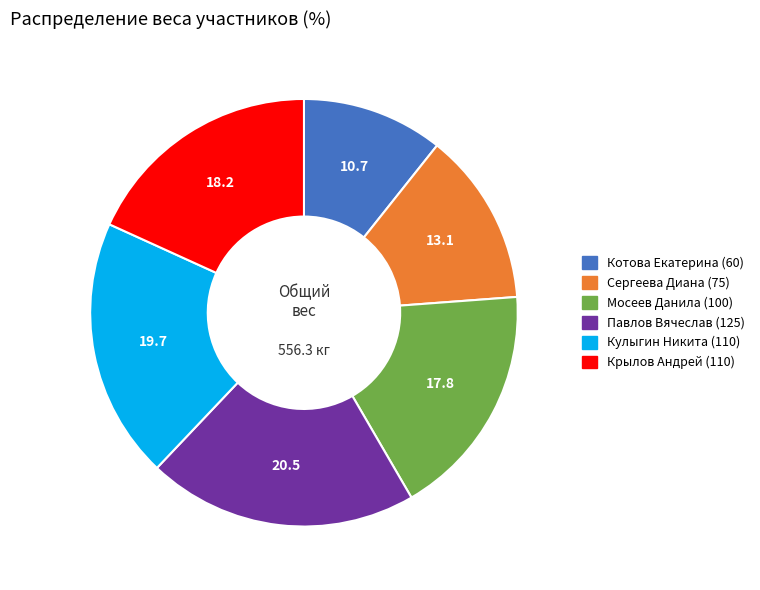

True or false: Мосеев Данила (100) accounts for 26% of the total.

False